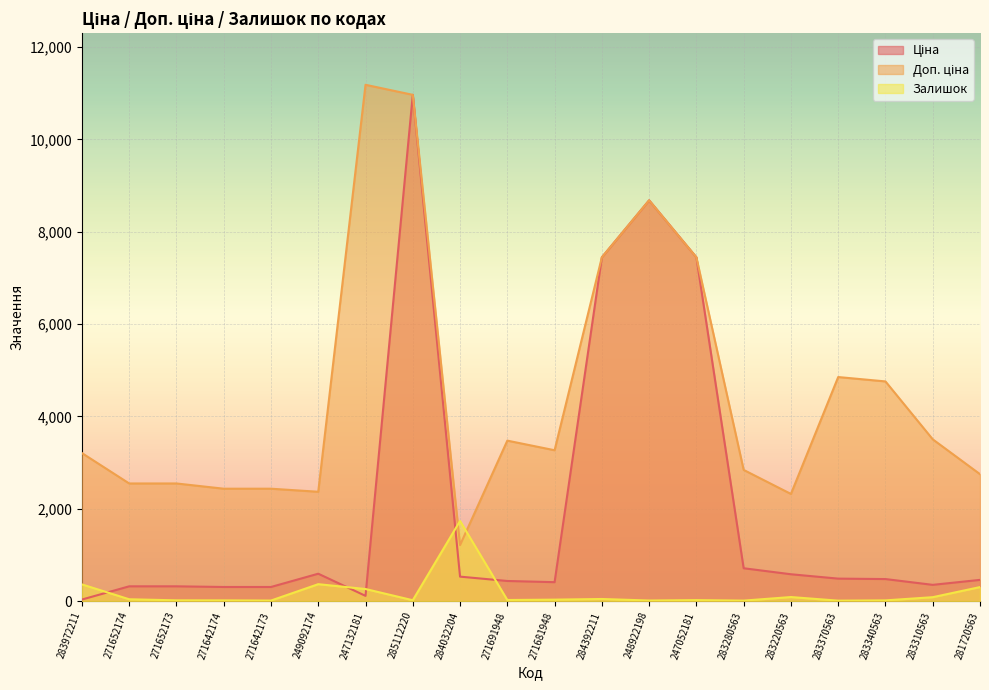

Reading right to left, list all the values displayed in this chart.

Ціна: 281720563=457.9	283310563=350.2	283340563=475.7	283370563=485.1	283220563=579.8	283280563=710.0	247052181=7444.6	248922198=8679.5	284392211=7444.6	271681948=408.2	271691948=434.3	284032204=528.2	285112220=10964.4	247132181=111.8	249092174=591.6	271642173=304.1	271642174=304.1	271652173=318.3	271652174=318.3	283972211=32.0
Доп. ціна: 281720563=2747.5	283310563=3502.5	283340563=4756.7	283370563=4851.4	283220563=2319.2	283280563=2839.8	247052181=7444.6	248922198=8679.5	284392211=7444.6	271681948=3265.8	271691948=3474.1	284032204=1210.7	285112220=10964.4	247132181=11182.0	249092174=2366.5	271642173=2432.8	271642174=2432.8	271652173=2546.4	271652174=2546.4	283972211=3205.0
Залишок: 281720563=302.0	283310563=83.0	283340563=14.0	283370563=8.0	283220563=86.0	283280563=9.0	247052181=20.0	248922198=11.0	284392211=44.0	271681948=30.0	271691948=22.0	284032204=1734.0	285112220=17.0	247132181=260.0	249092174=365.0	271642173=10.0	271642174=14.0	271652173=15.0	271652174=38.0	283972211=360.0